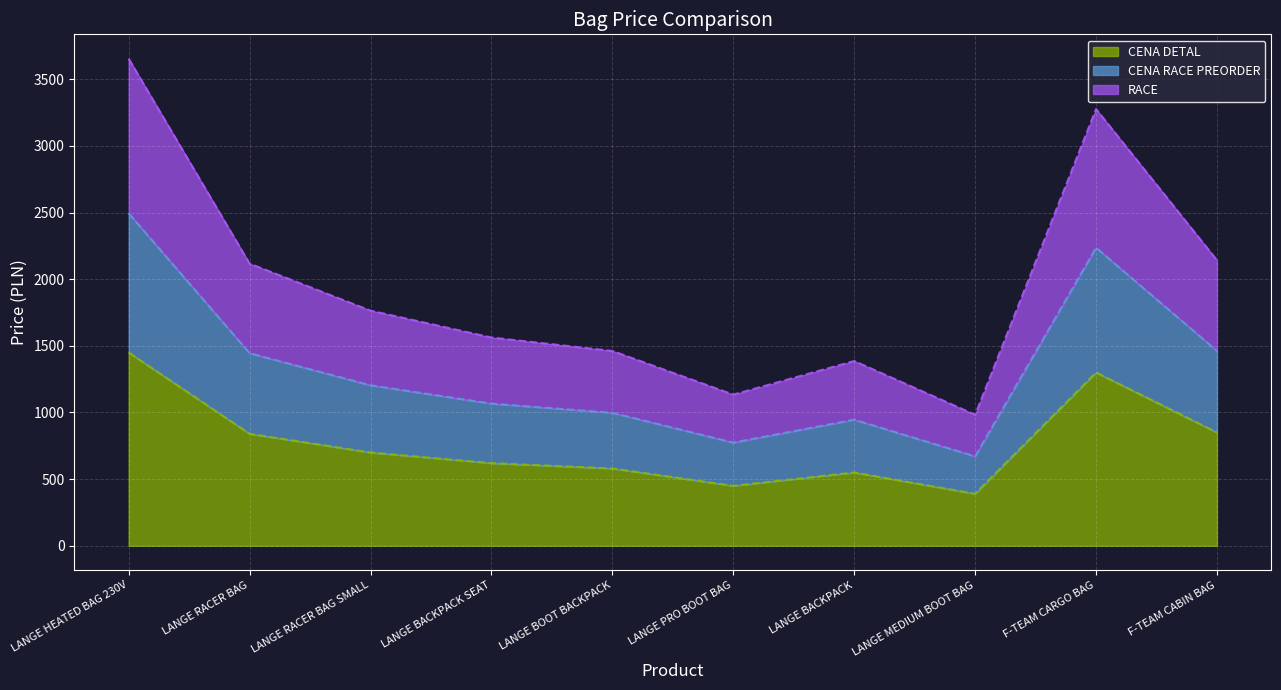

At how many categories does at least one series exceed 1731?

5